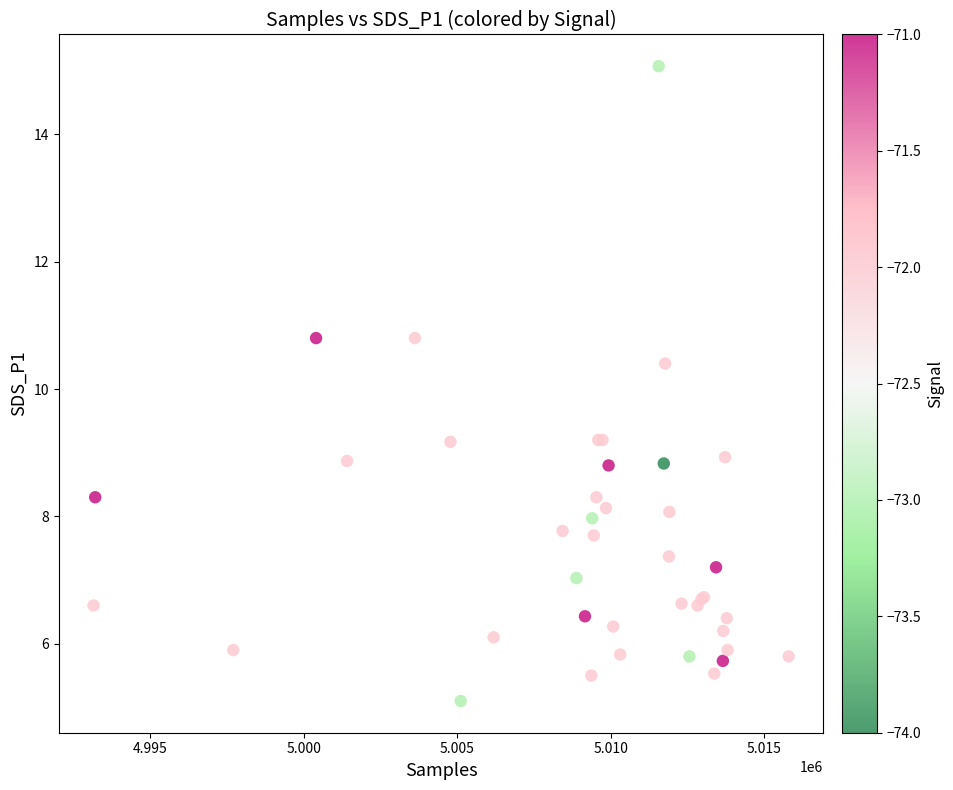

What Y value in the scatter plot is closest to 10?

10.4